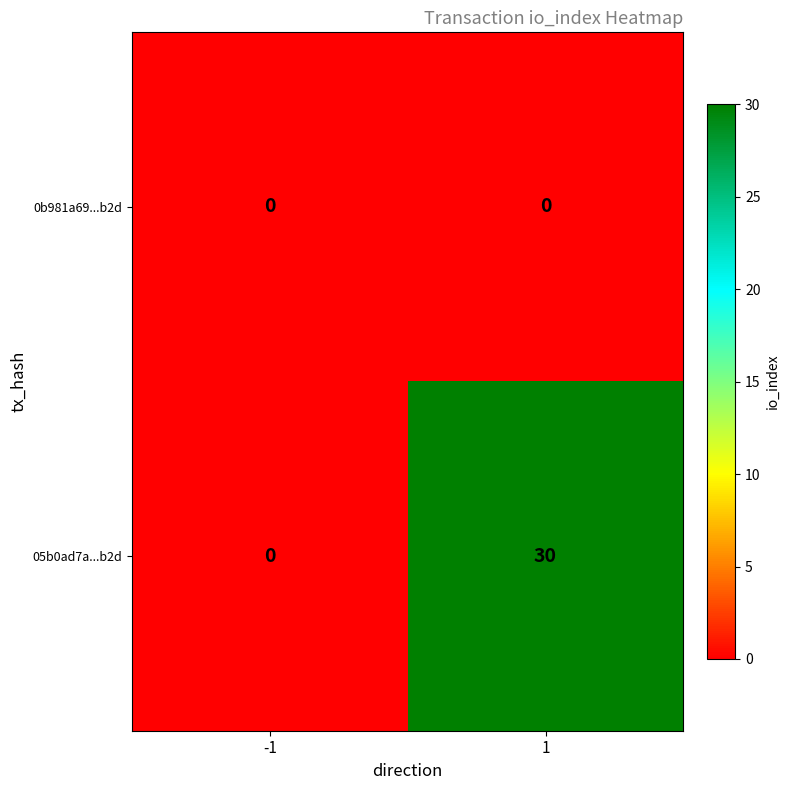

Reading left to right, transcribe all the data shown in this chart.

0b981a69...b2d: 0	0
05b0ad7a...b2d: 0	30